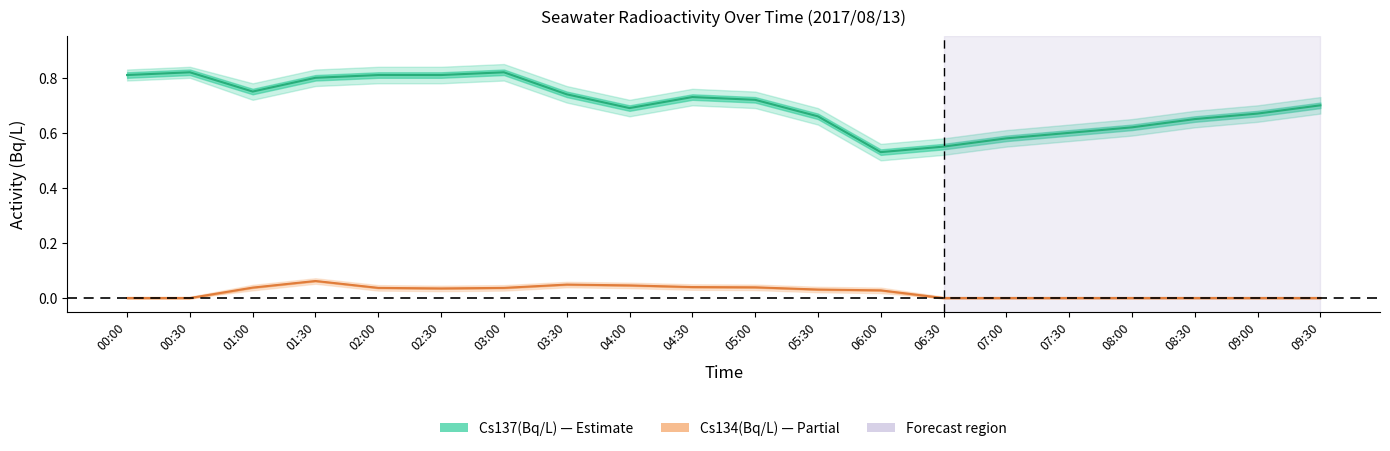

What is the difference between the second highest and second lowest values in the Cs137(Bq/L) series?

0.3